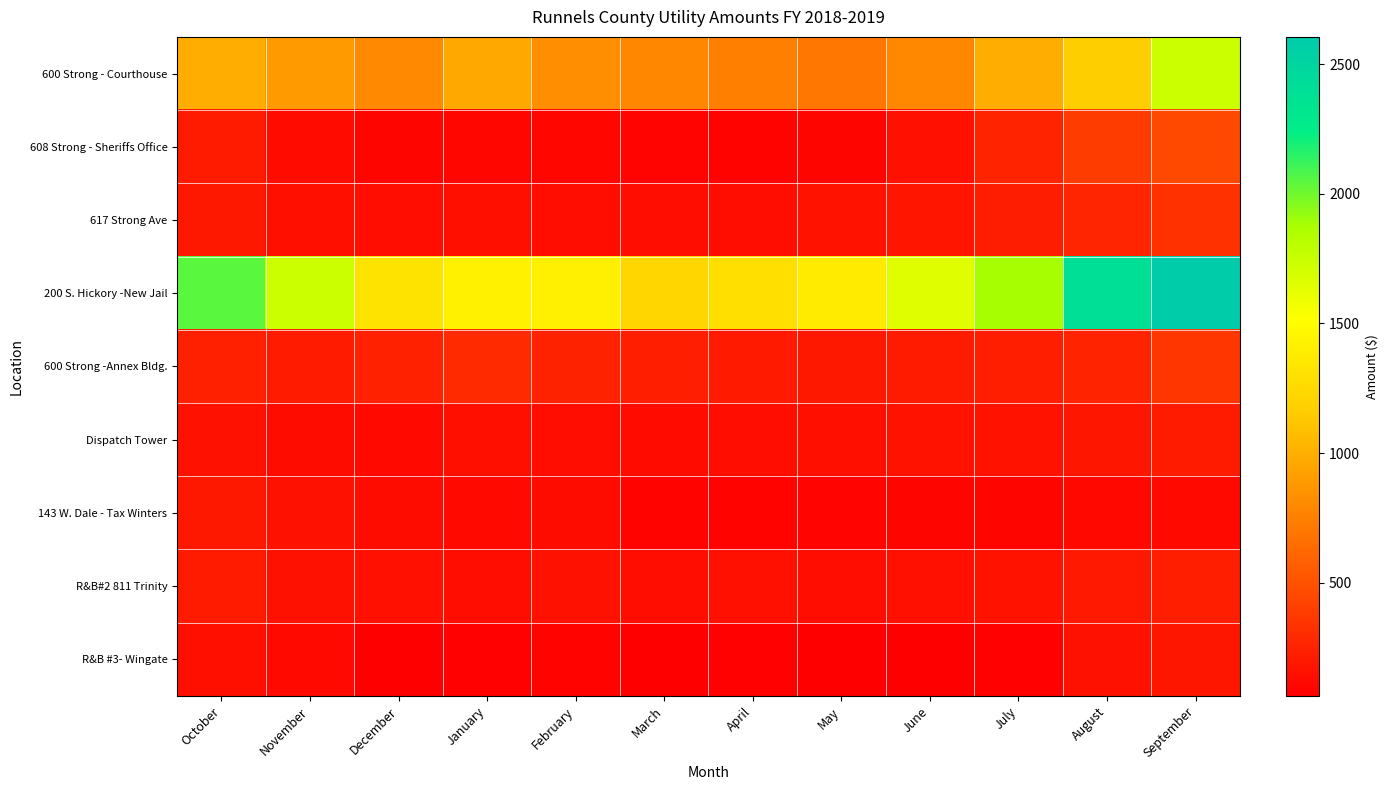

Which series has the largest total across all categories?

200 S. Hickory -New Jail